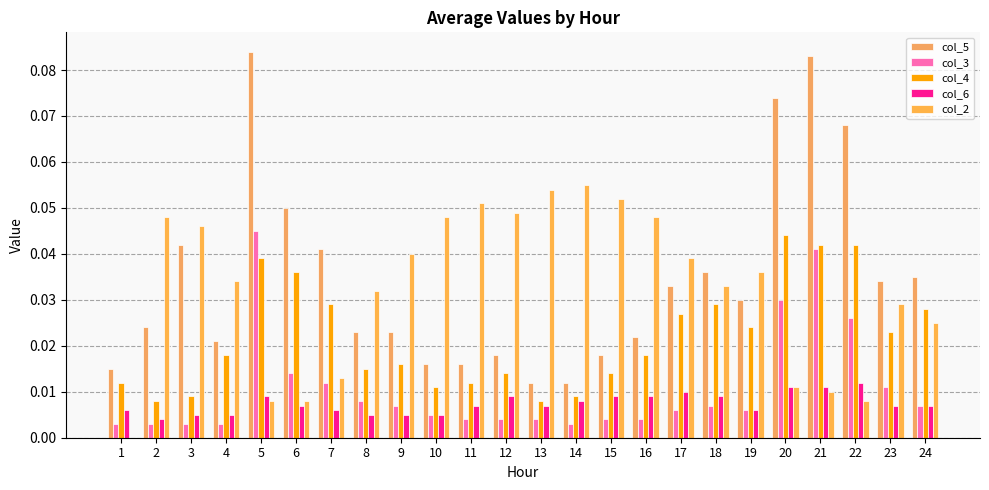

True or false: col_4 has a value of 0.0 at 12.

True